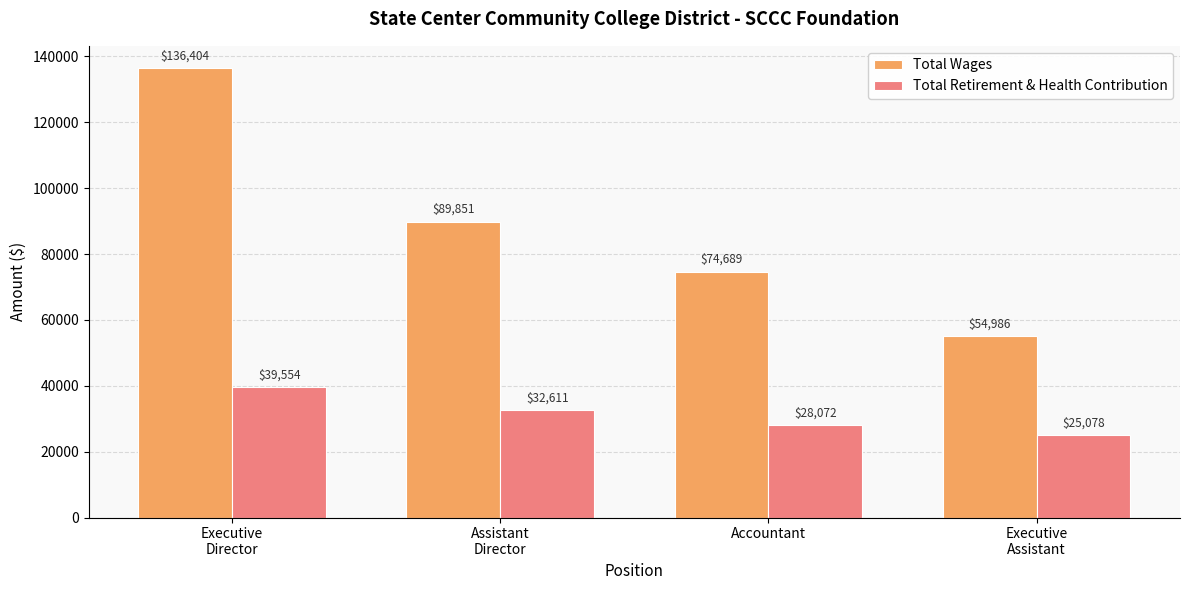

What is the total value across all series at Executive
Director?

175958